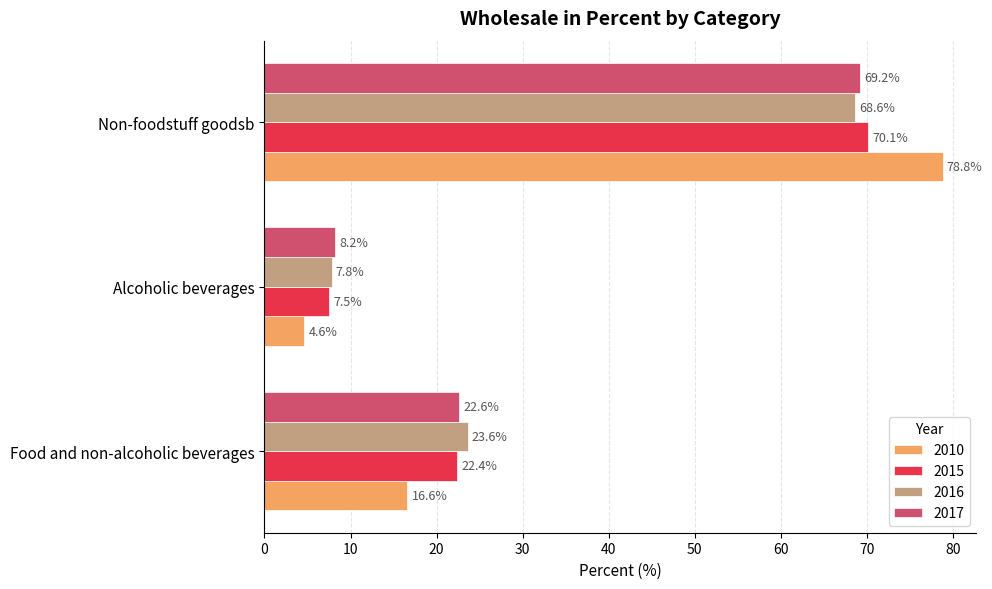

The value of 2017 at Food and non-alcoholic beverages is 22.6. True or false?

True